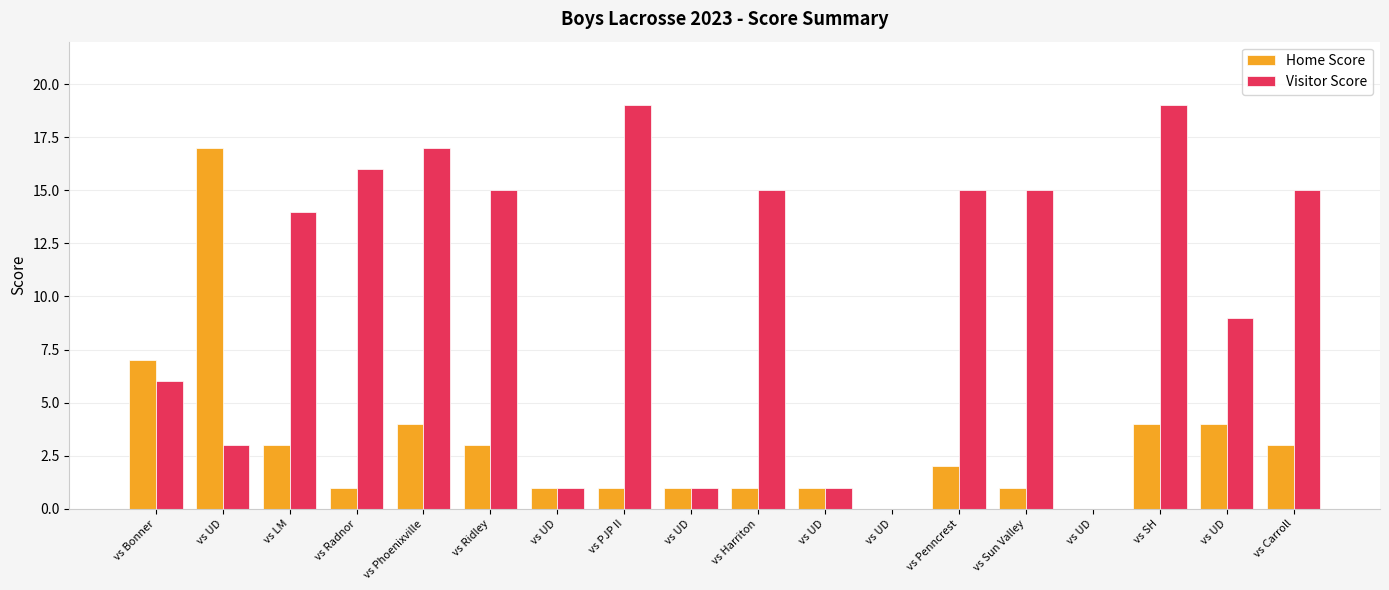

Are the bars grouped side by side (vs. stacked)?

Yes